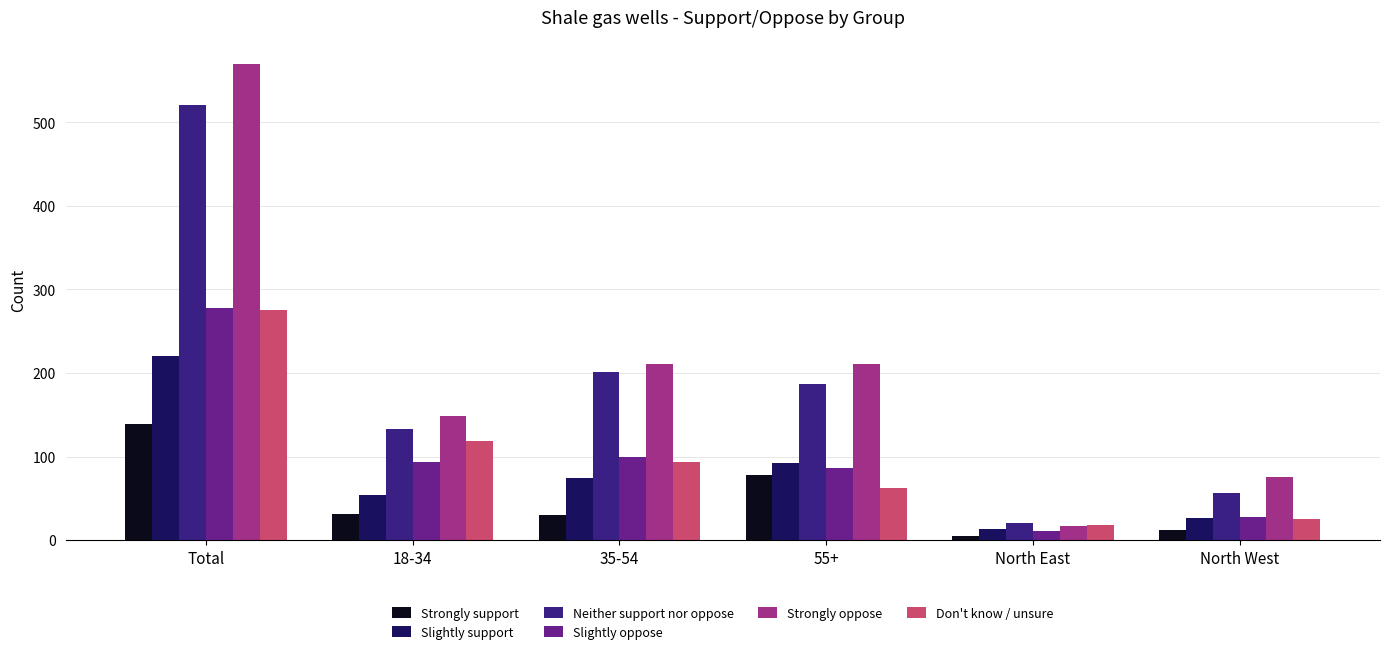

At which label does Strongly support reach its peak?

Total